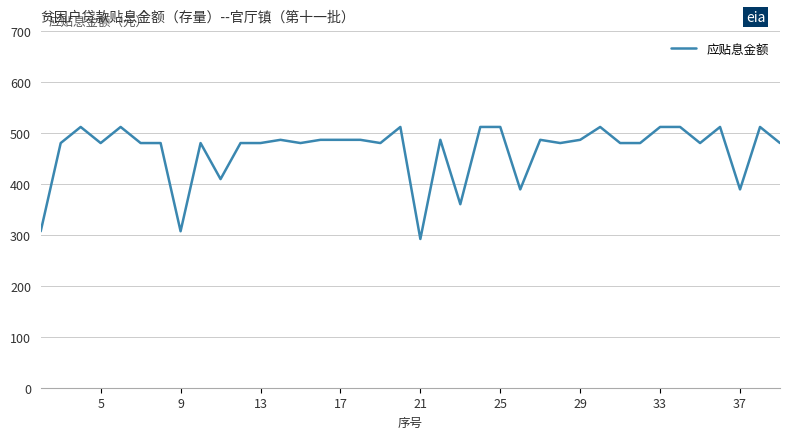

What is the greatest value displayed?

511.9